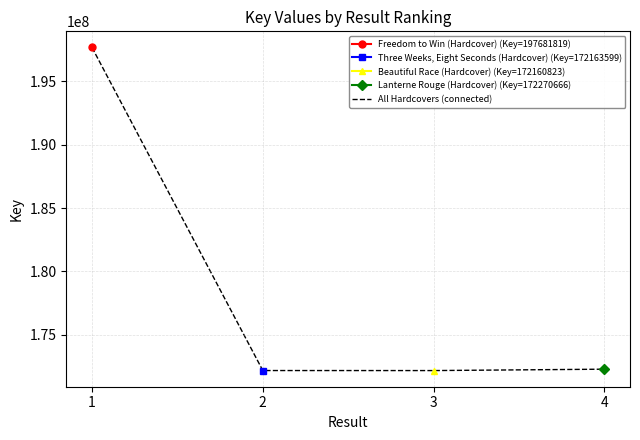

How many points are lower than both their immediate neighbors (excluding endpoints)?

1